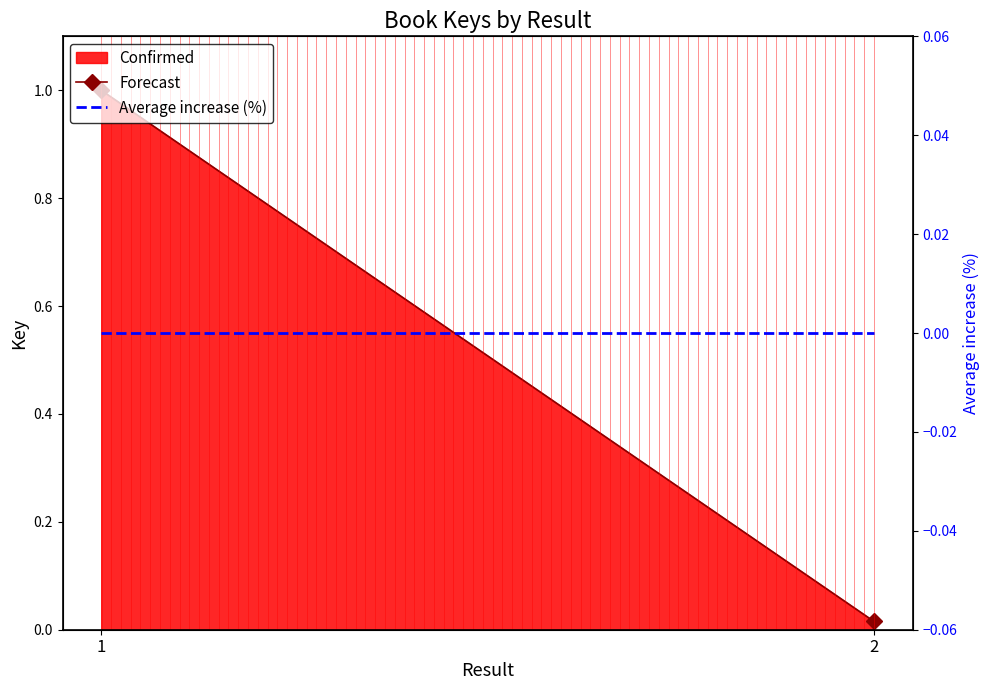

Is it true that Forecast equals 0.0 at 2?

True